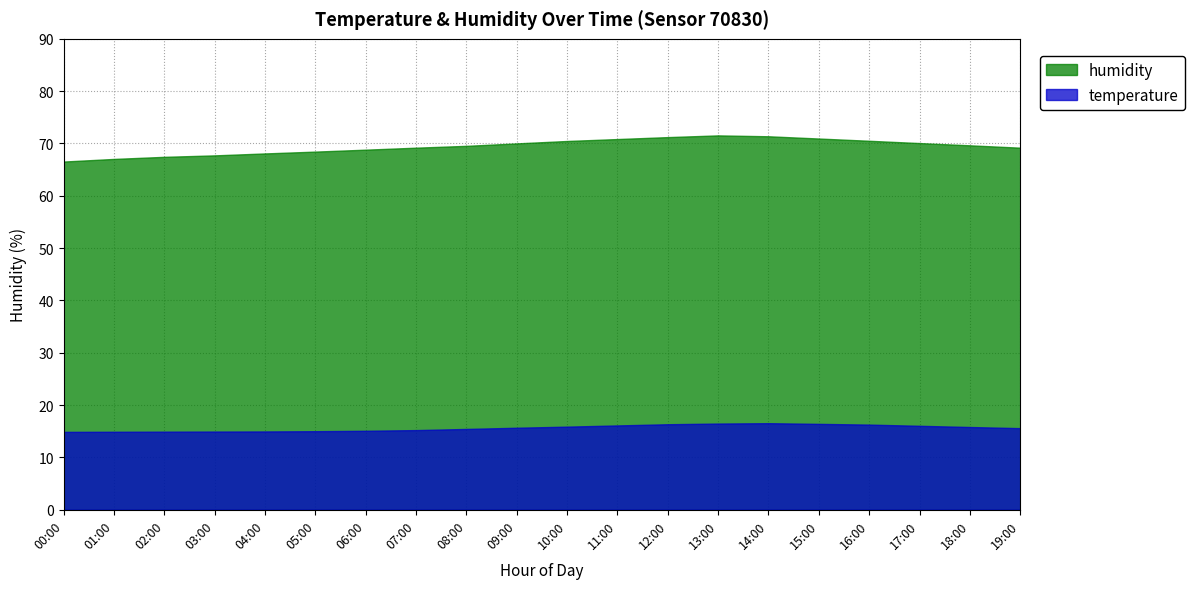

True or false: temperature has a value of 16.5 at 13:00.

True